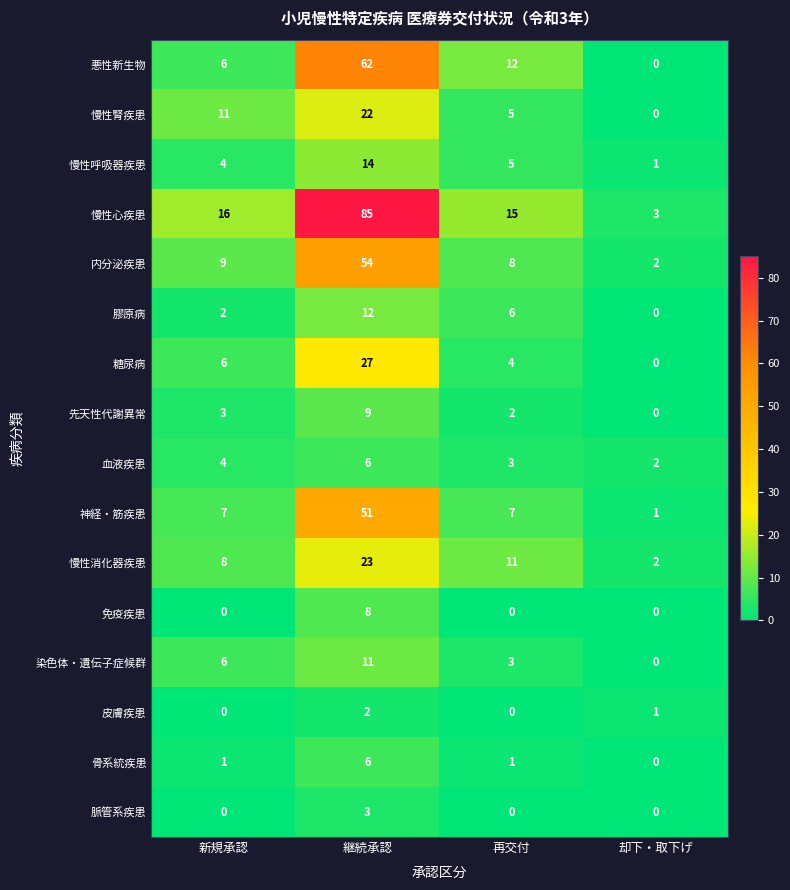

How many data points does each series have?

4